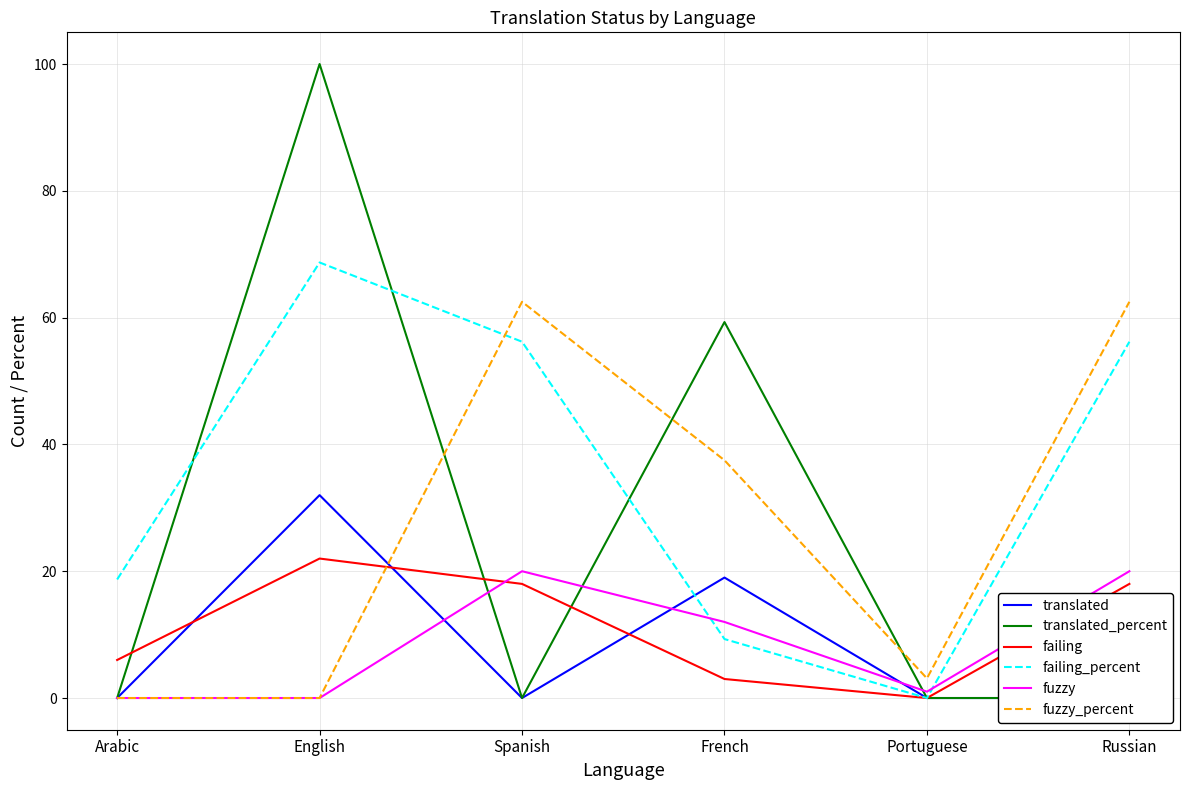

How many interior local peaks does the failing series have?

1